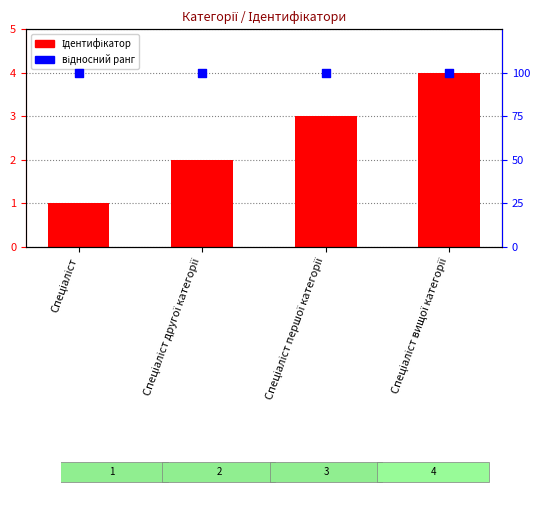

Which series has the largest total across all categories?

відносний ранг